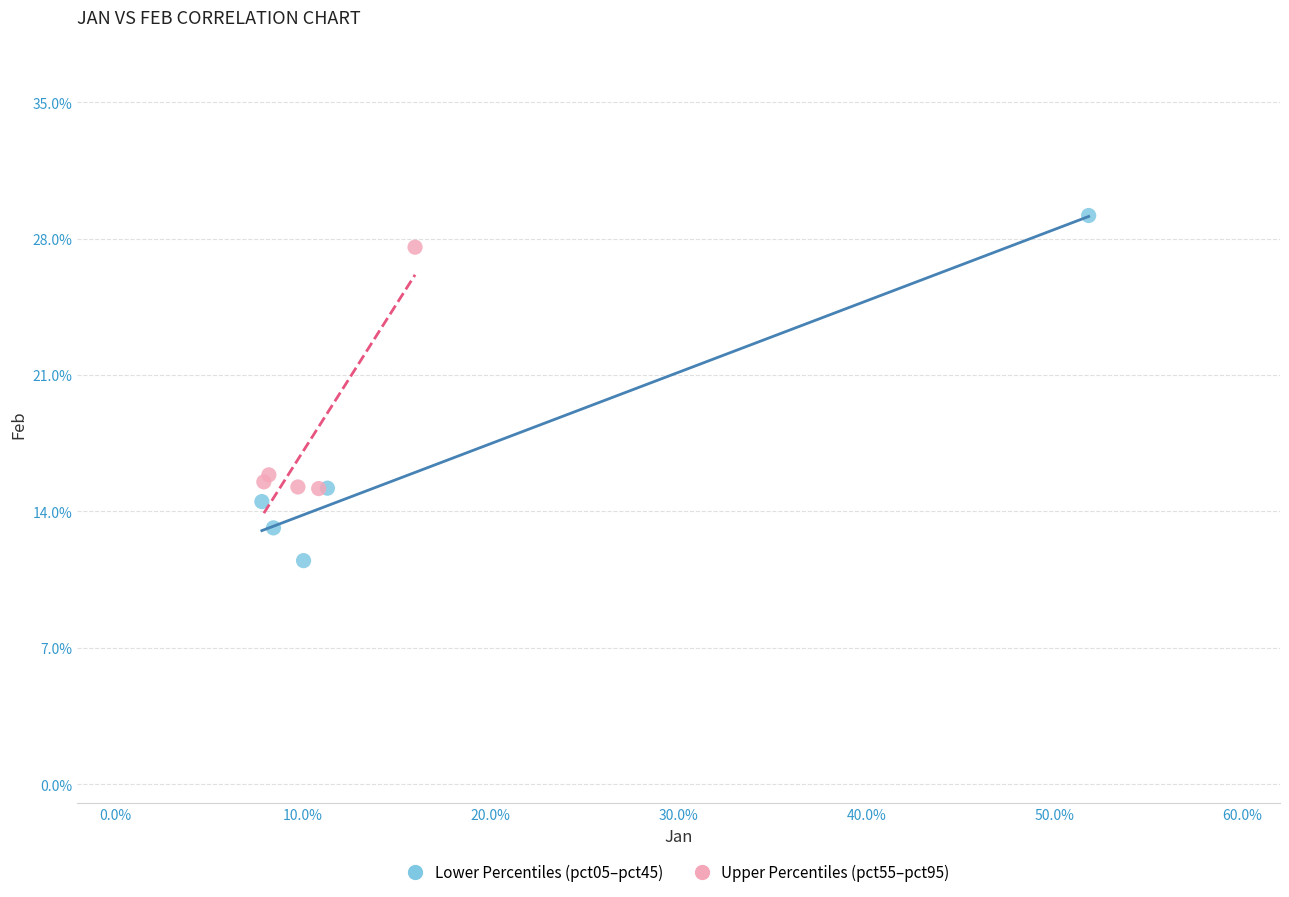

Which series contains the lowest Y value?

Lower Percentiles (pct05–pct45)